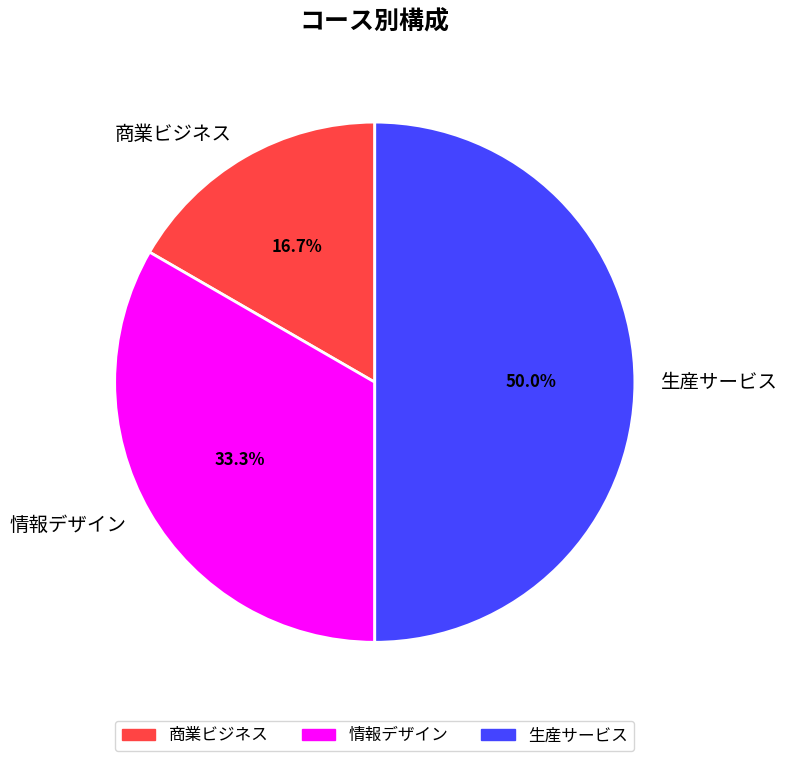

Is 情報デザイン the majority of the pie?

No